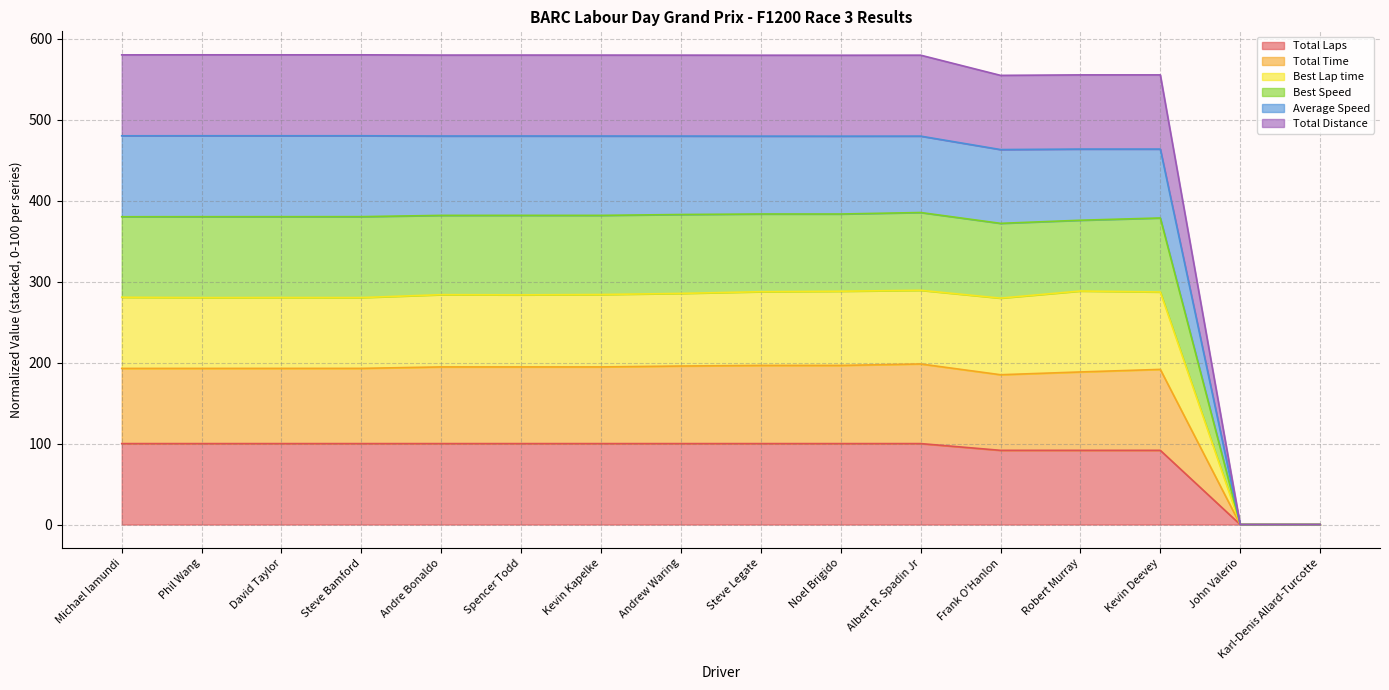

Which category has the lowest value across all series?

John Valerio